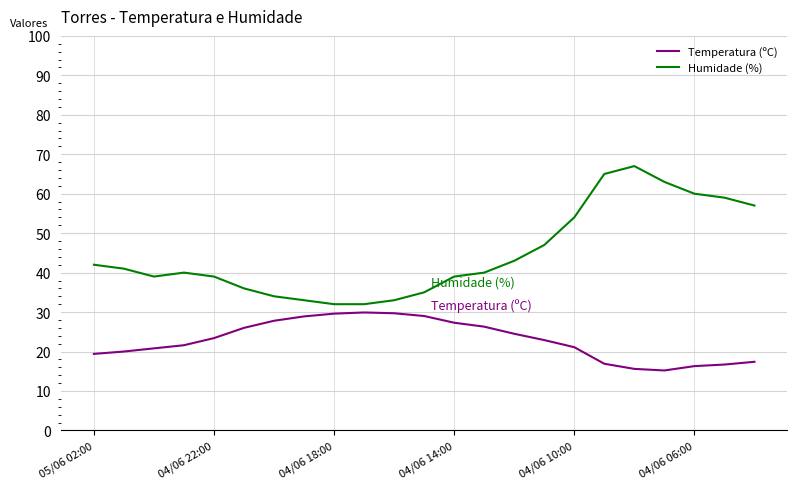

Rank the series by their maximum value, from lowest to highest.

Temperatura (ºC), Humidade (%)